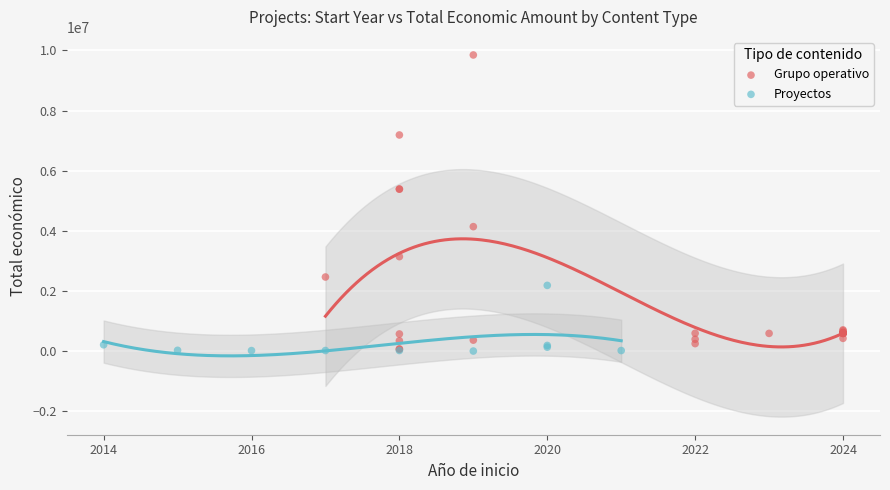

Which series has the largest Y range (max minus min)?

Grupo operativo